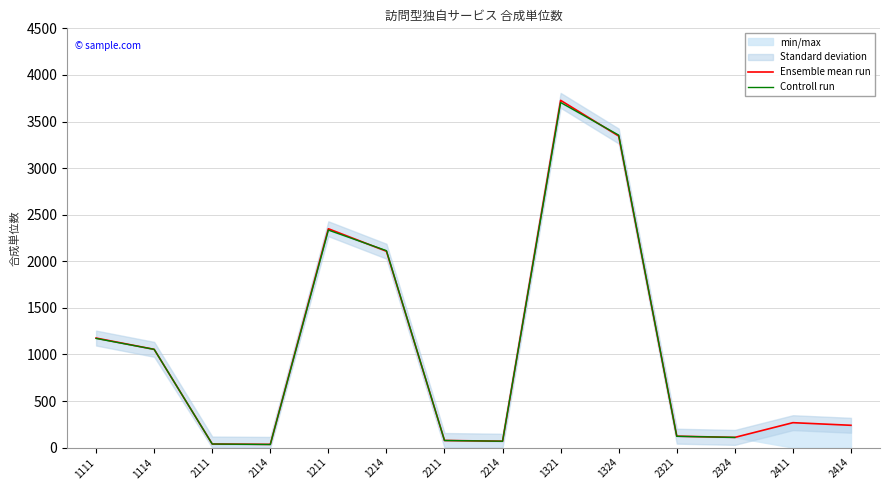

How many intersections are there between Controll run and Ensemble mean run?

3